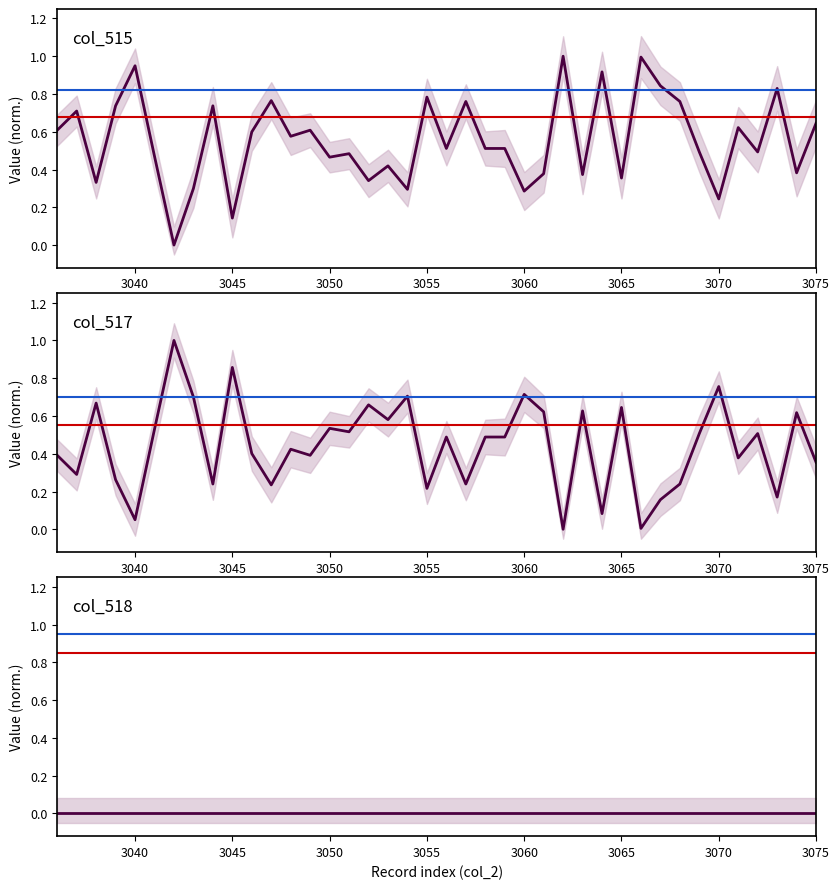

Is it true that col_517 equals 0.1 at 3050?

False